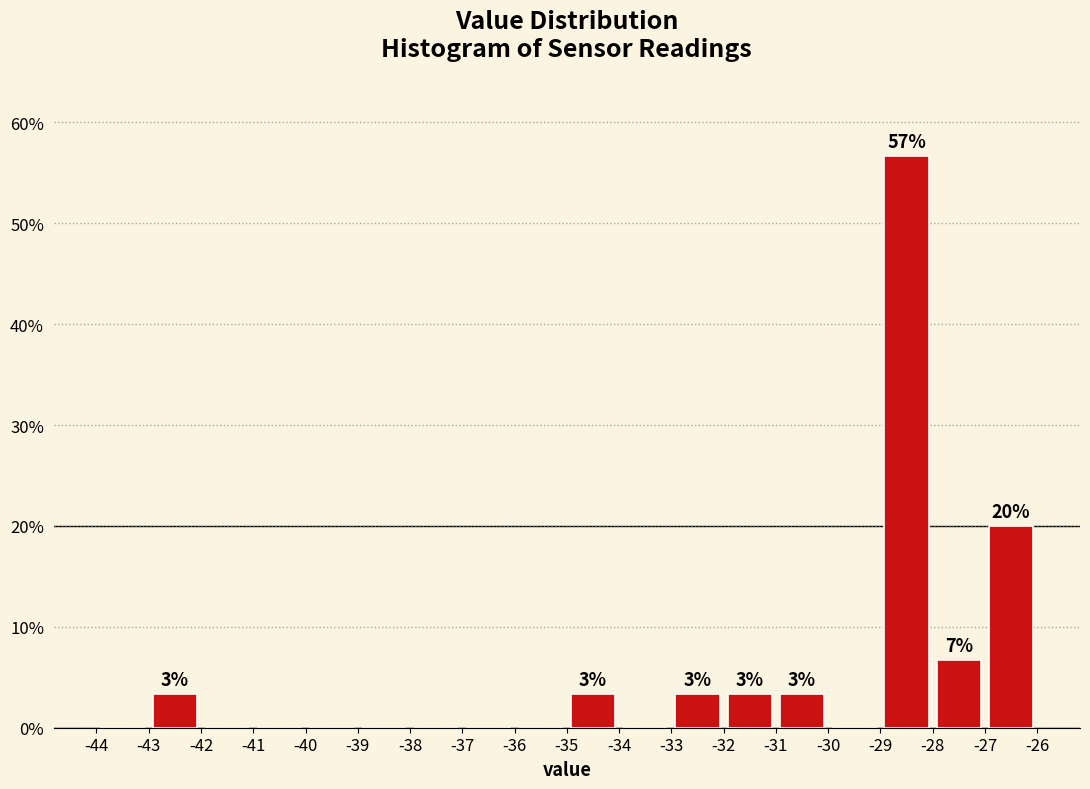

Which range on the x-axis has the tallest bar?

-29 to -28